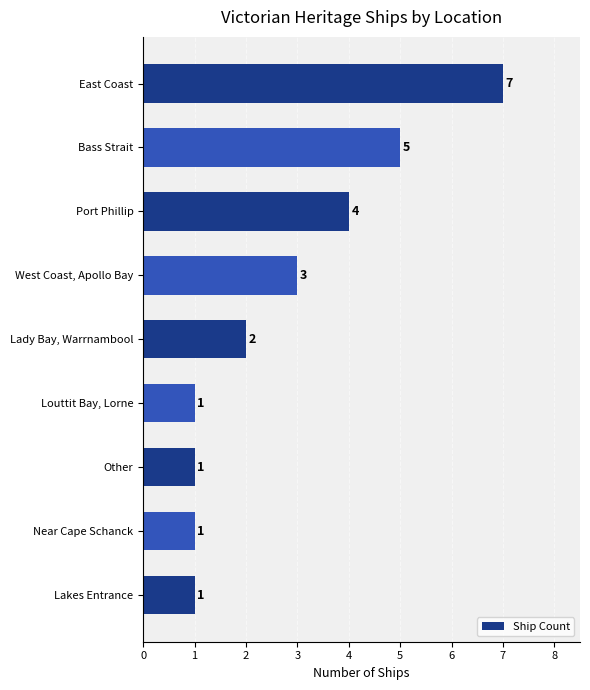

Reading bottom to top, extract all data points from this chart.

Lakes Entrance=1	Near Cape Schanck=1	Other=1	Louttit Bay, Lorne=1	Lady Bay, Warrnambool=2	West Coast, Apollo Bay=3	Port Phillip=4	Bass Strait=5	East Coast=7